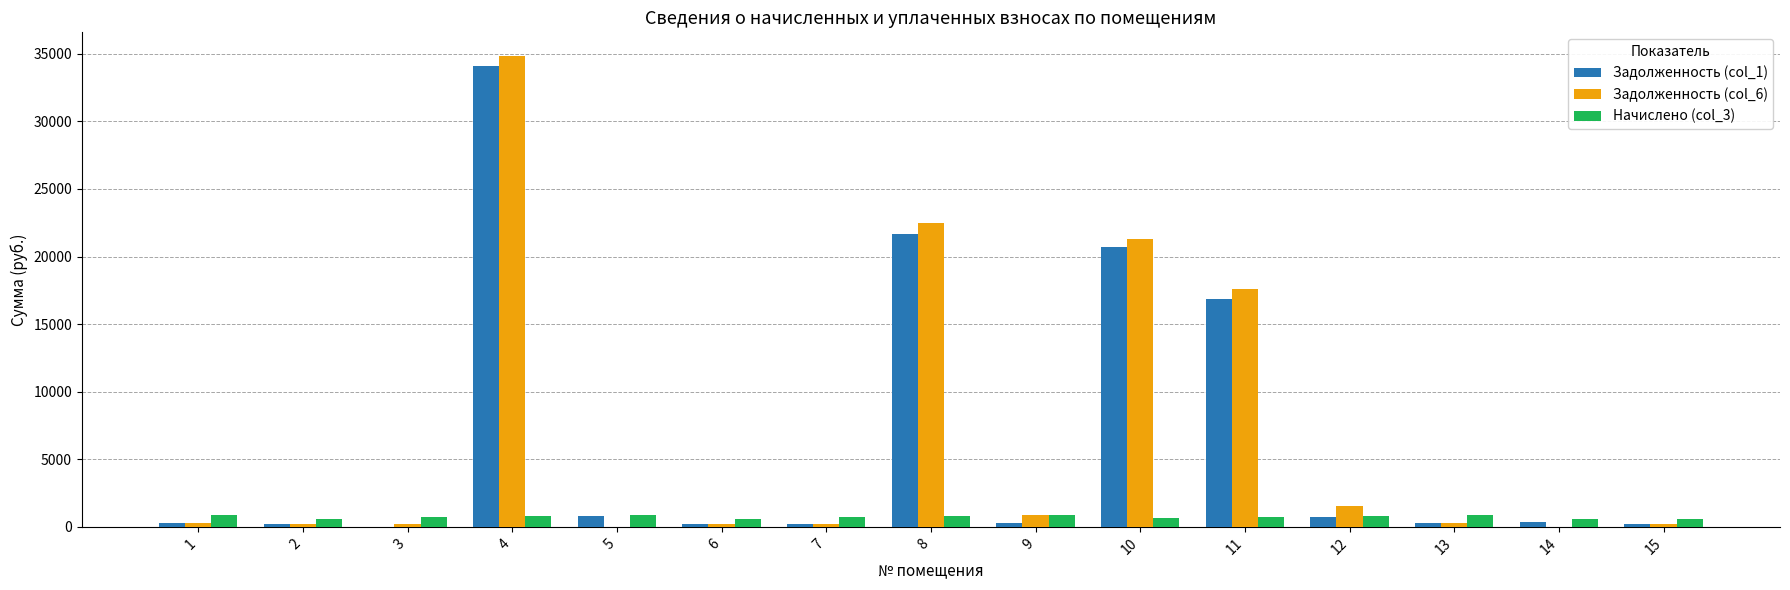

How many groups of bars are there?

15